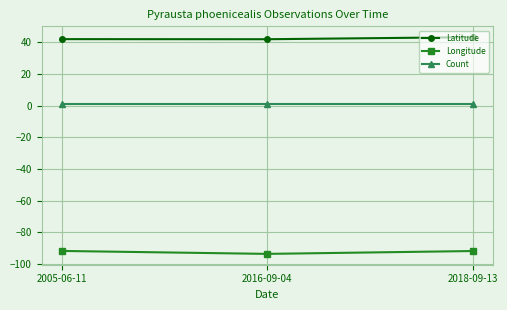

How many lines are shown in the chart?

3